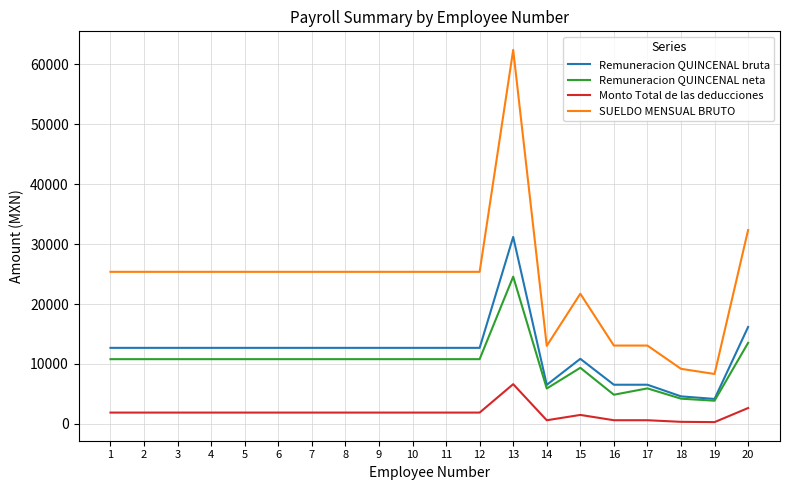

At which category is the sum across all series the highest?

13